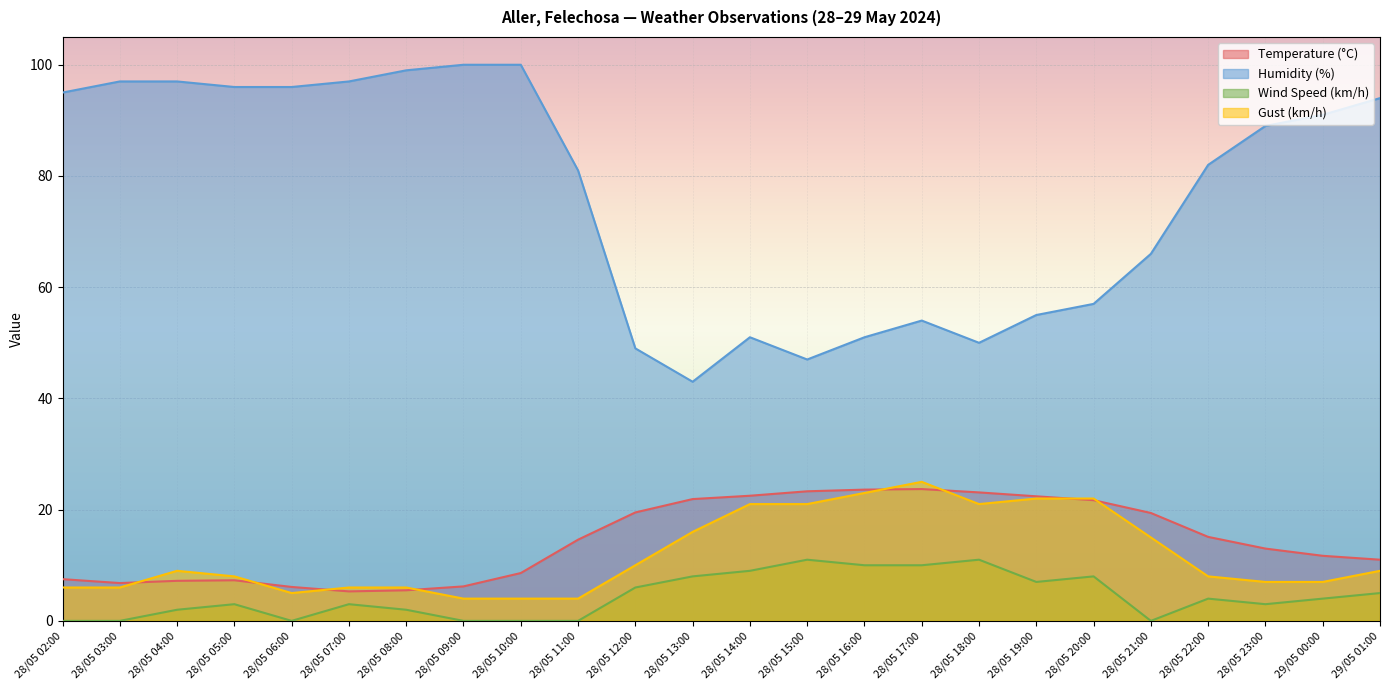

How many values in the Wind Speed (km/h) series are below 4?

12